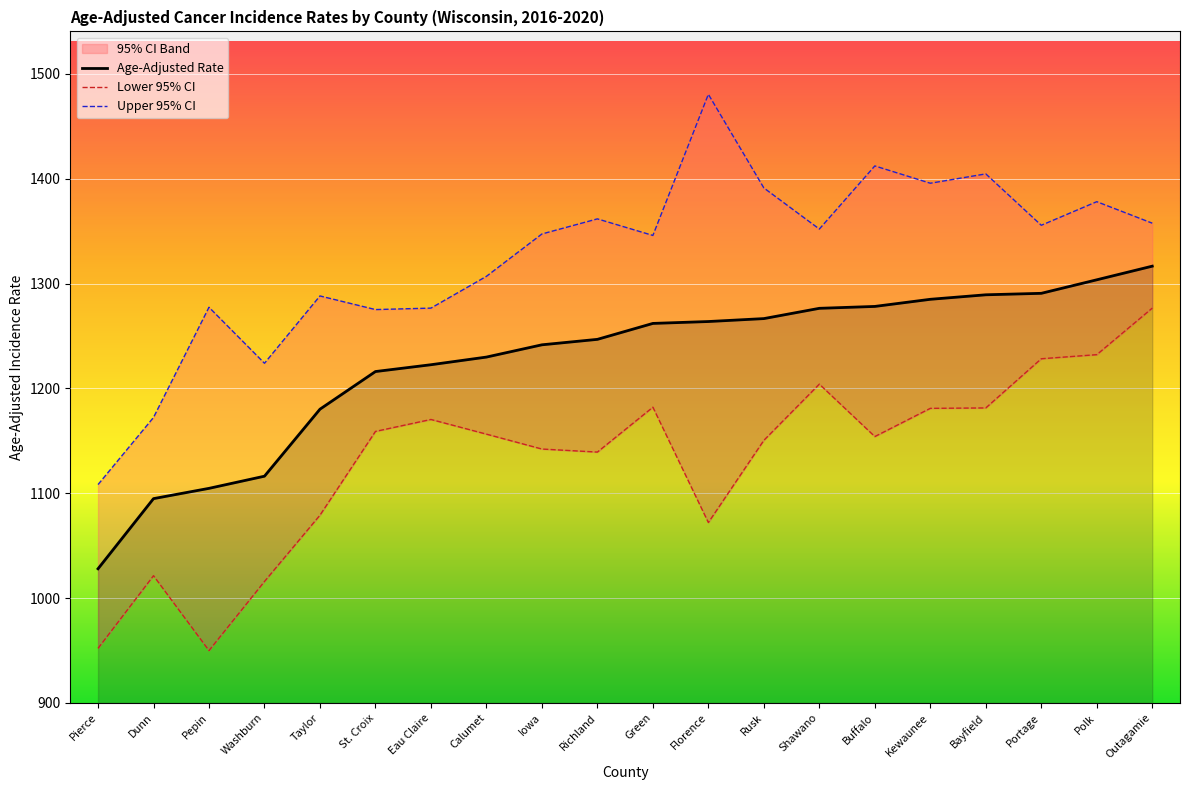

In Lower 95% CI, how many points are higher than both neighbors (excluding endpoints)?

4